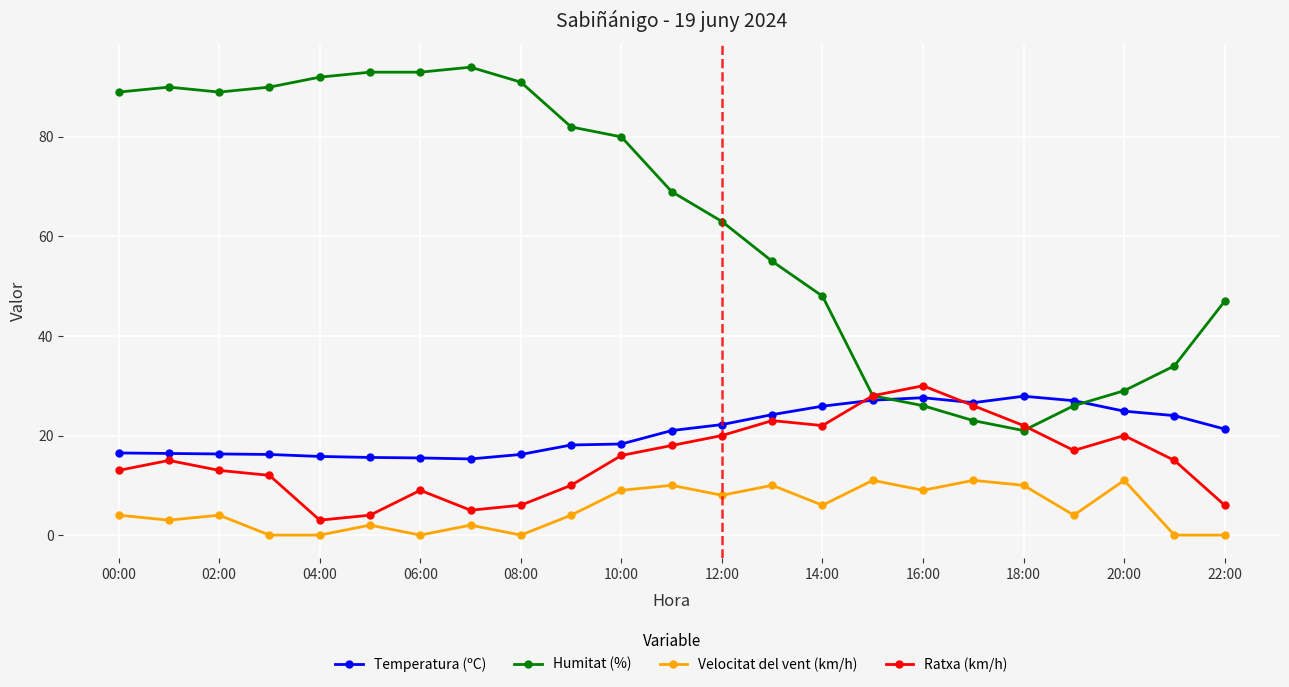

After their last crossing, which series has the higher values: Humitat (%) or Ratxa (km/h)?

Humitat (%)